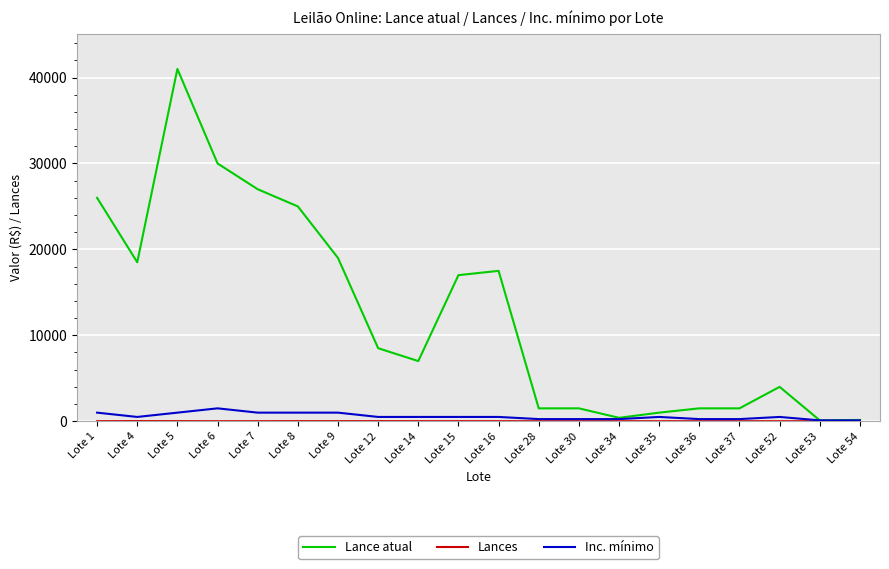

What is the sum of the Lance atual values at Lote 8 and Lote 54?

25150